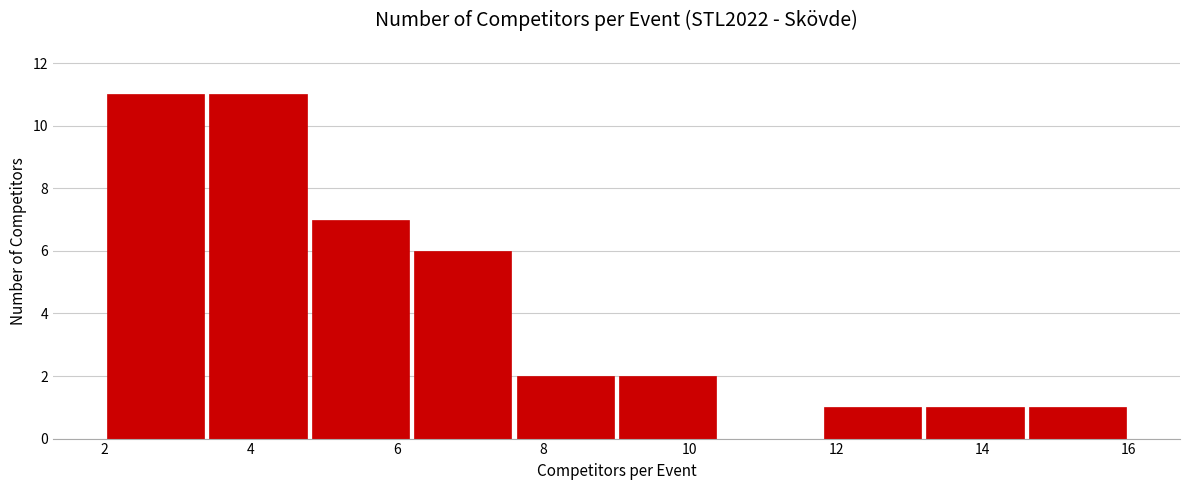

What is the height of the bar covering 4.8 to 6.2 on the x-axis? The values are not printed on the chart, so give them approximately, as read against the axis.

7